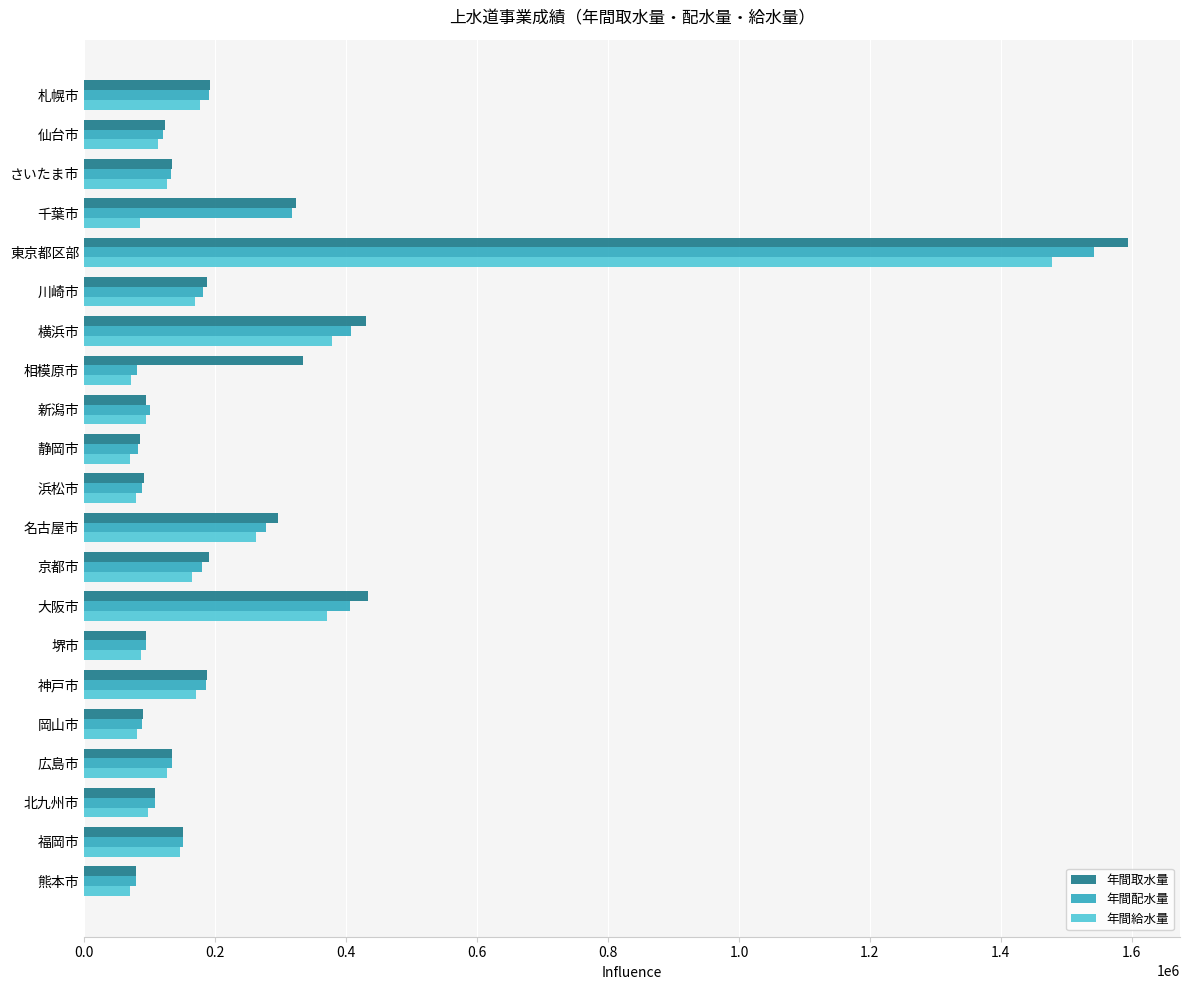

Which category has the highest value in the 年間給水量 series?

東京都区部